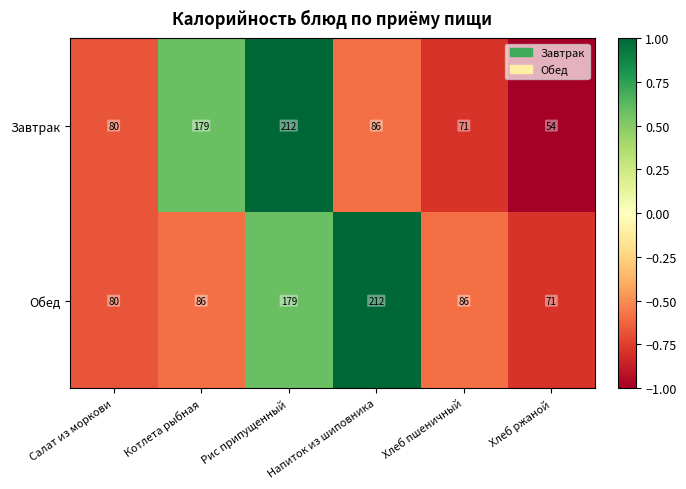

Which series has the largest range (max minus min)?

Завтрак